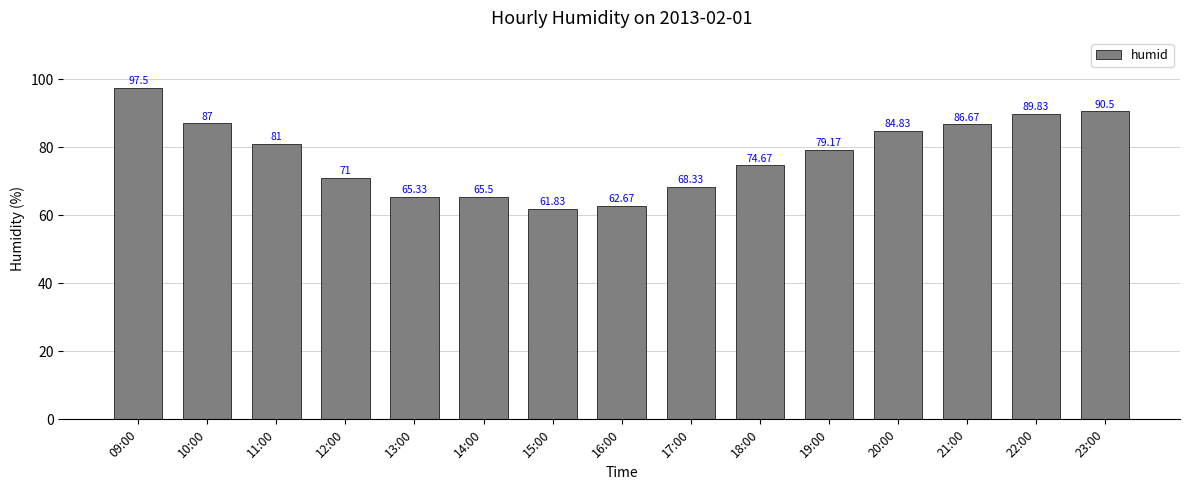

Rank the categories by value from lowest to highest.

15:00, 16:00, 13:00, 14:00, 17:00, 12:00, 18:00, 19:00, 11:00, 20:00, 21:00, 10:00, 22:00, 23:00, 09:00